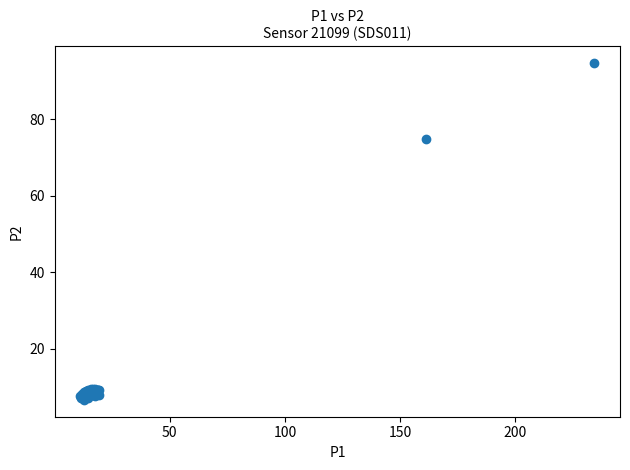

What Y value in the scatter plot is closest to 50?

74.9